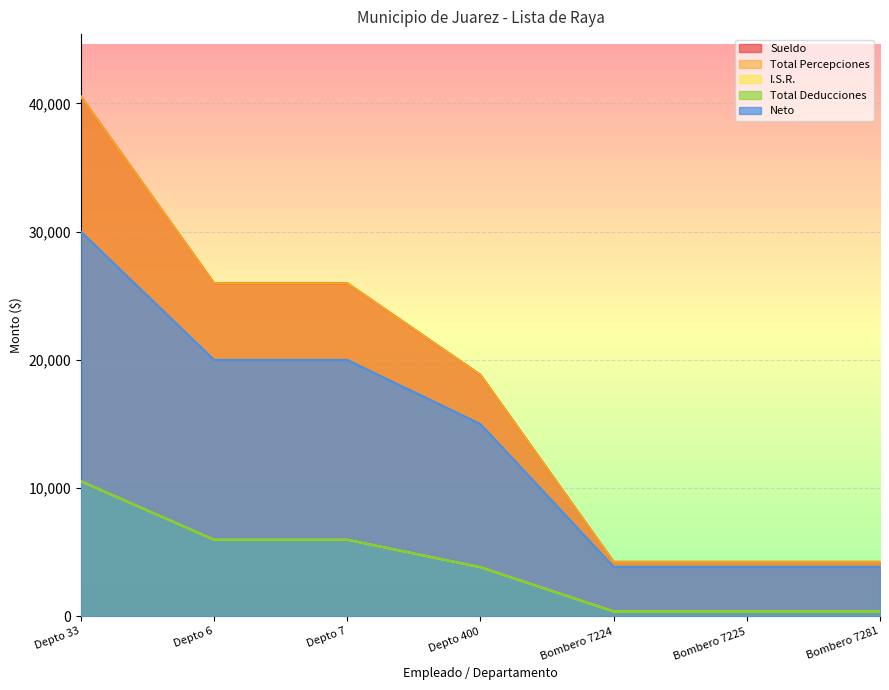

Rank the series at Depto 400 from lowest to highest value.

Total Deducciones, I.S.R., Neto, Sueldo, Total Percepciones